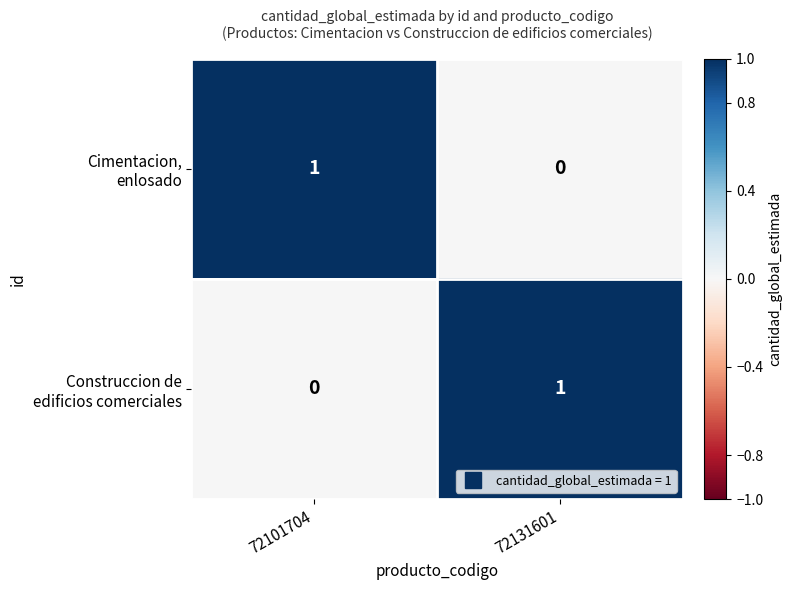

Which series has the largest total across all categories?

Cimentacion, enlosado